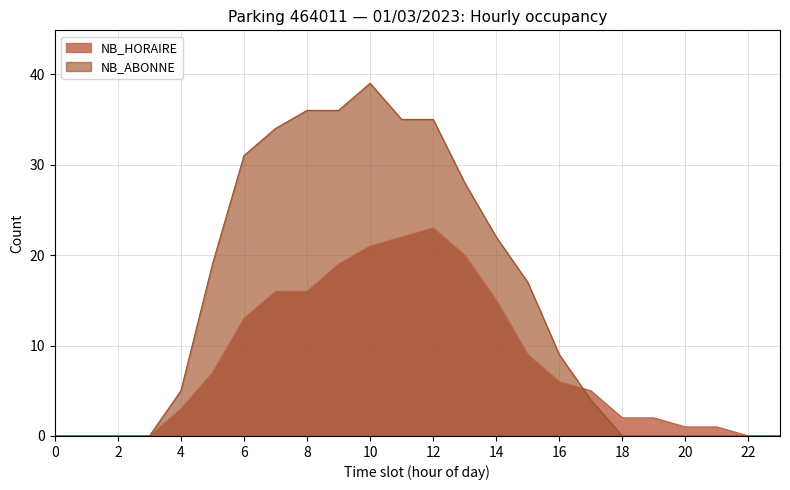

How many times do NB_HORAIRE and NB_ABONNE cross each other?

1